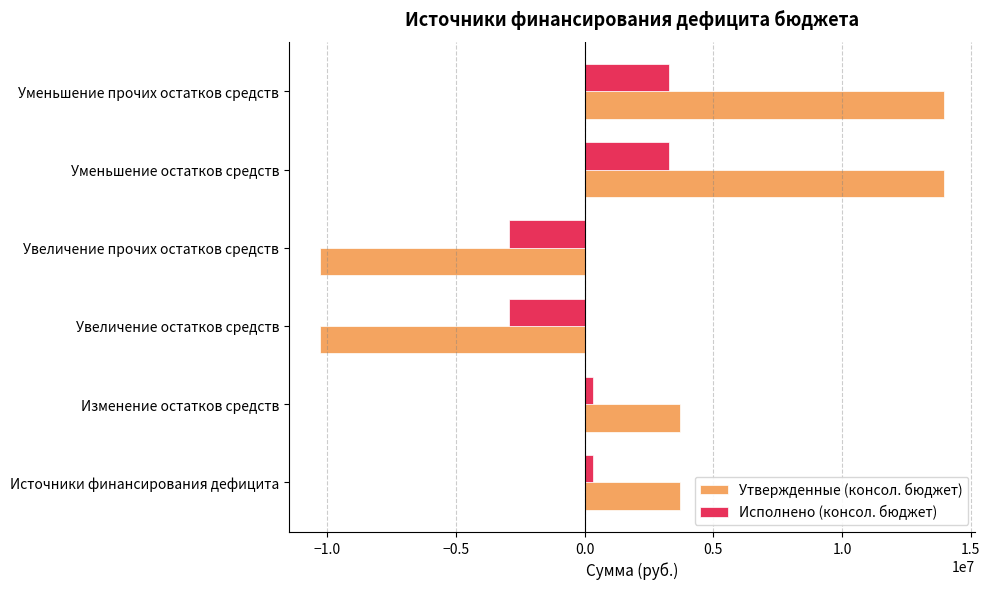

The Утвержденные (консол. бюджет) series shows 4886476.3 at Изменение остатков средств. True or false?

False